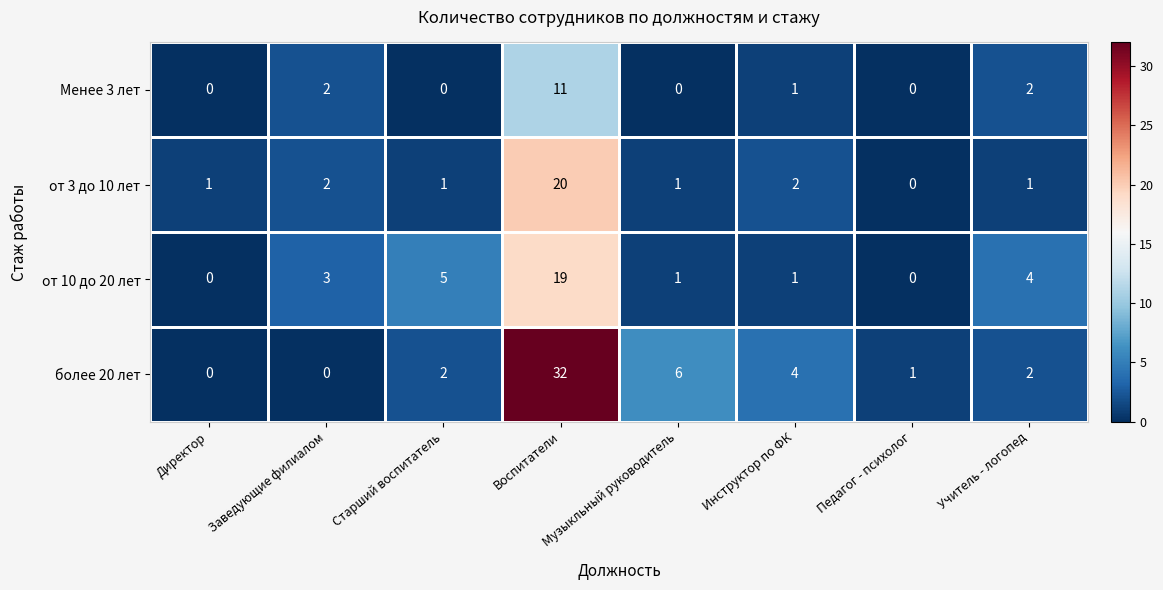

What is the difference between the от 10 до 20 лет values at Инструктор по ФК and Воспитатели?

18